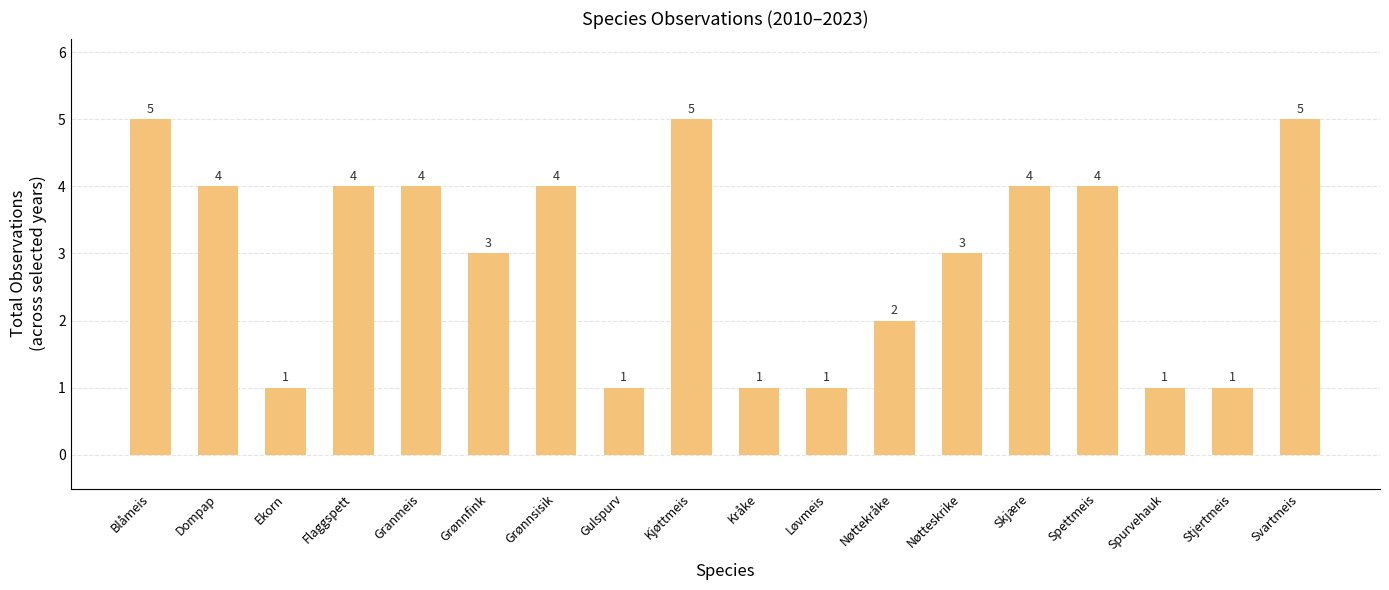

The chart shows a value of 5 at Svartmeis. True or false?

True